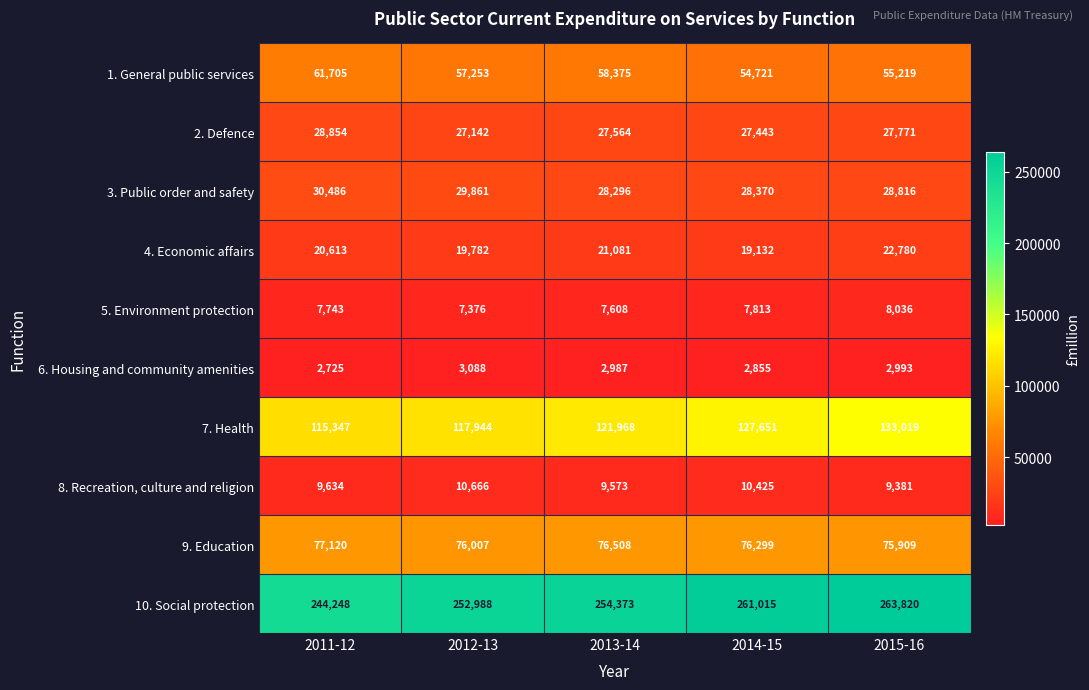

At which category does the chart reach its minimum across all series?

2011-12